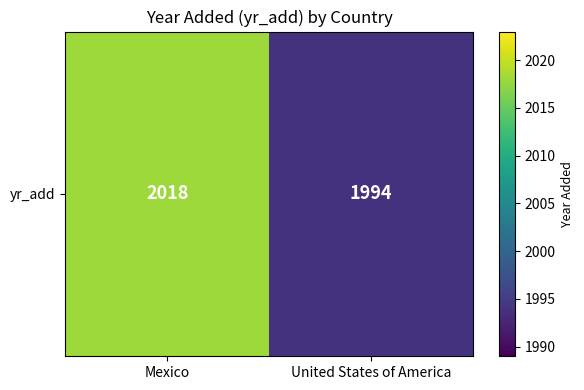

The value at United States of America is 1994. True or false?

True